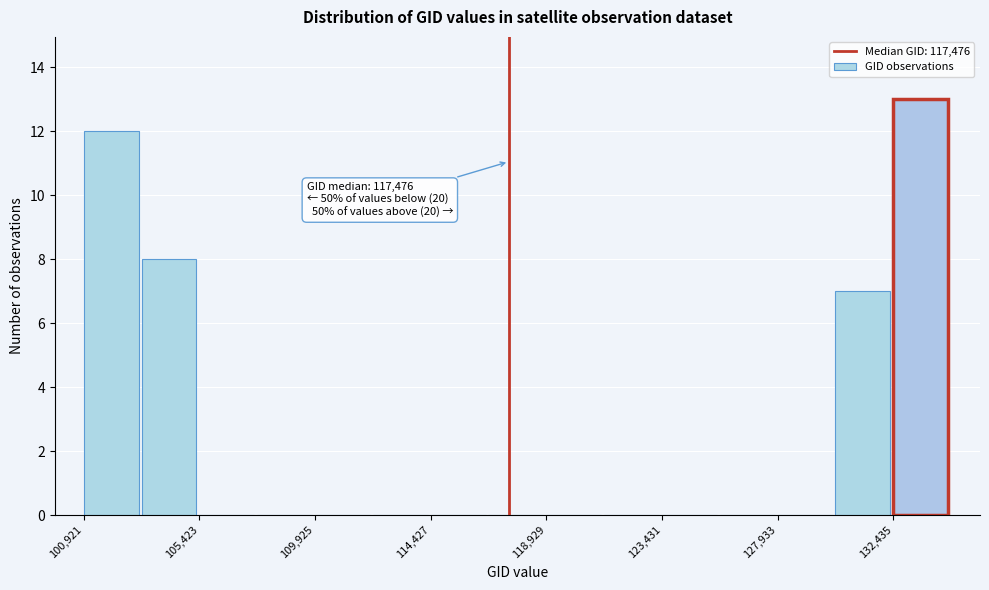

Which range on the x-axis has the tallest bar?

132500 to 134500